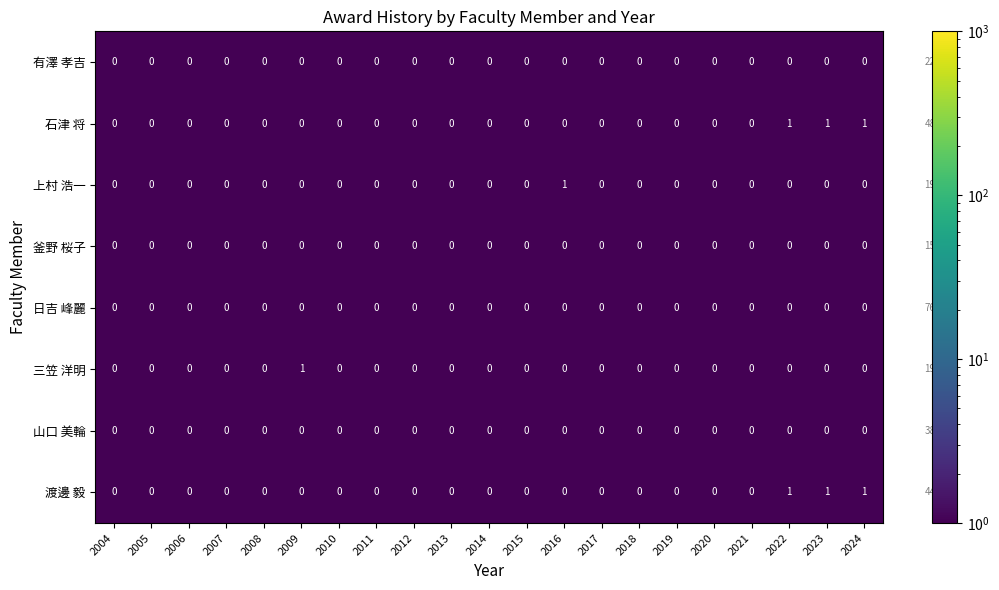

Is it true that 三笠 洋明 equals 1 at 2009?

True